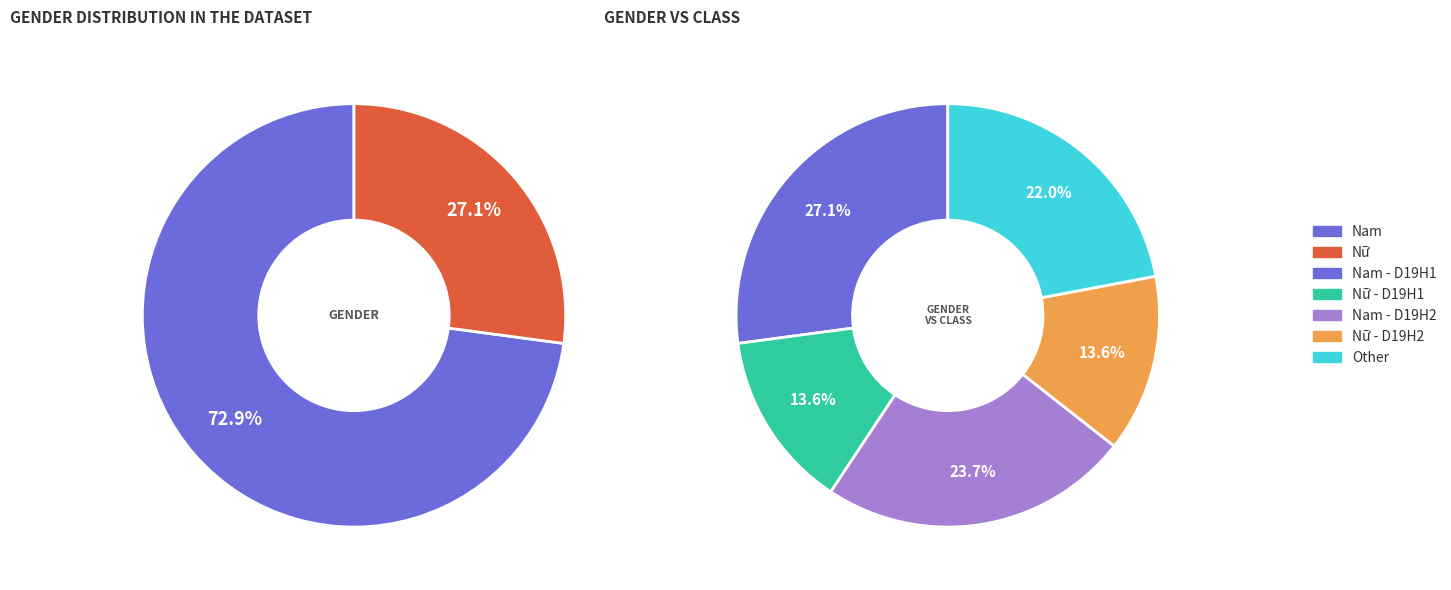

To the nearest percent, what is the difference between the Nam and Nữ slice percentages?

46%